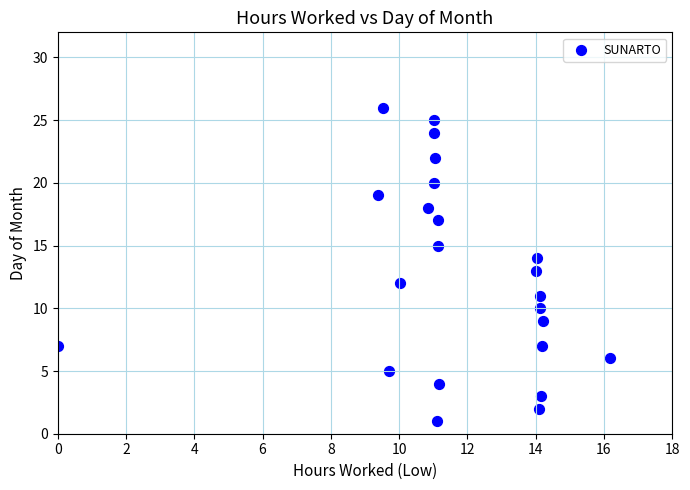

What is the range of Y values (max minus min)?

25